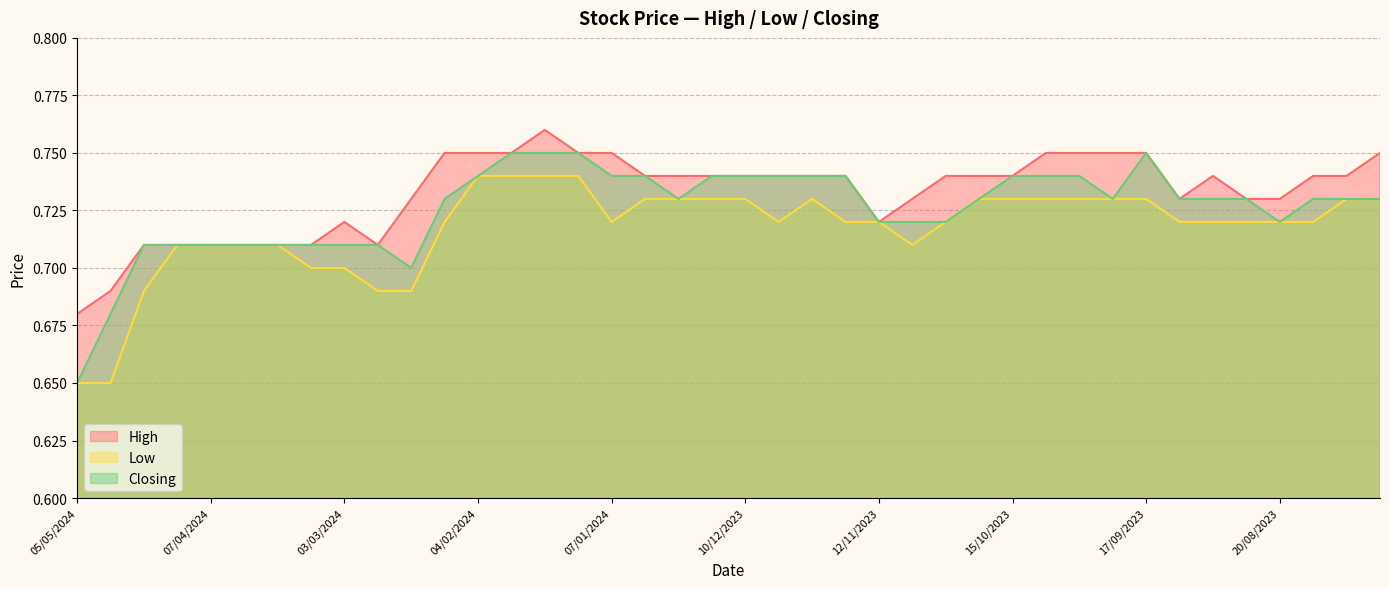

How many lines are shown in the chart?

3